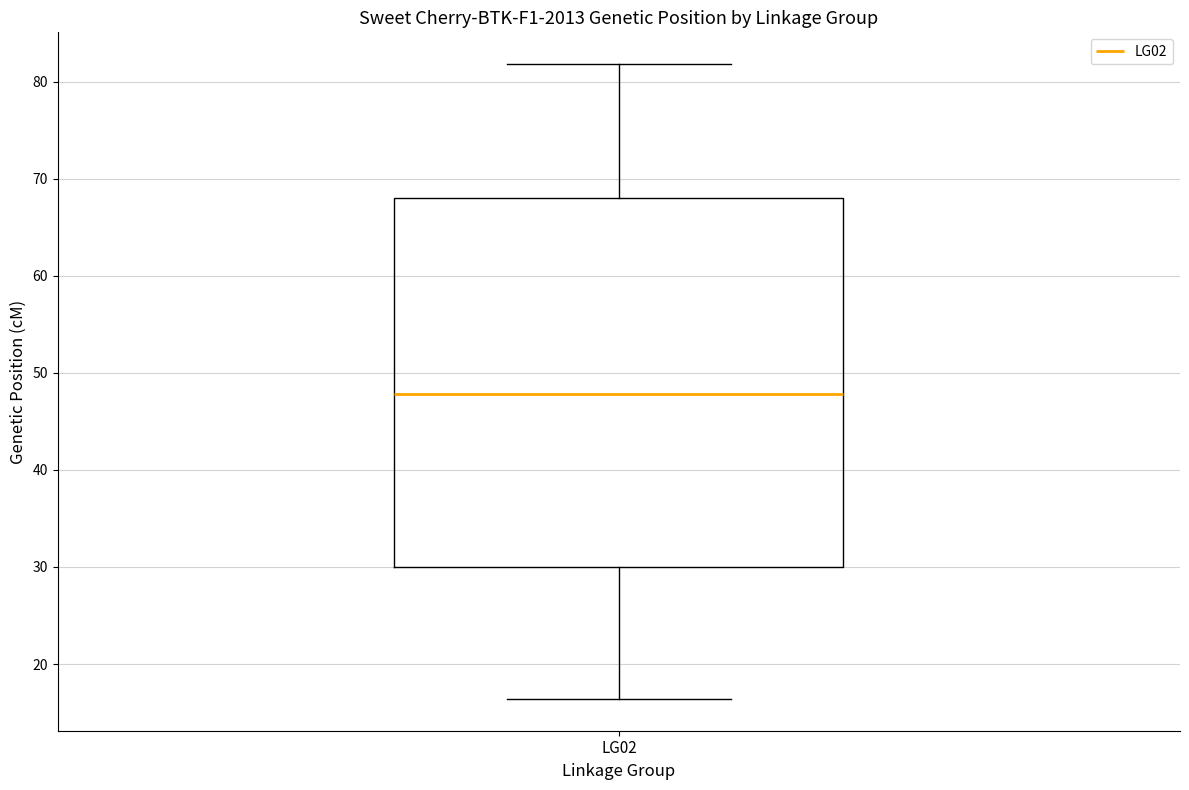

Read this box plot against the y-axis: the position of the median line, the range covered by the box, and the ends of both whiskers. The values are not printed on the chart, so give them approximately, as read against the axis.

median 48, box 30 to 68, whiskers 16 to 82